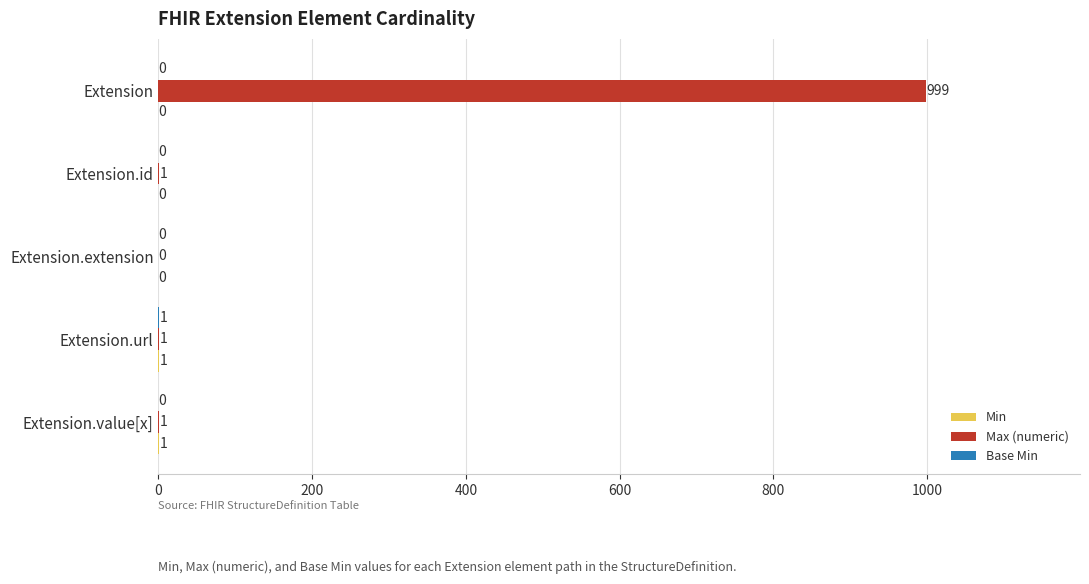

At which category is the sum across all series the highest?

Extension